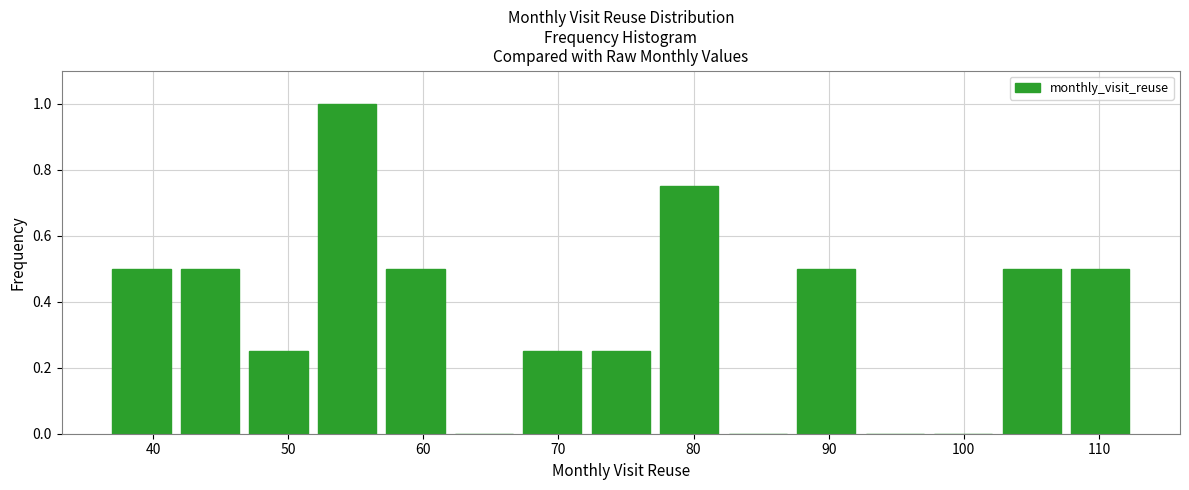

Reading left to right, transcribe this chart: for each bar, give the range it covers on the x-axis and its height. Neither the bar edges nor the heights are printed on the chart, so give them approximately, as read against the axes.

37 to 42: 0.50
42 to 47: 0.50
47 to 52: 0.26
52 to 57: 1.00
57 to 62: 0.50
62 to 67: 0
67 to 72: 0.26
72 to 78: 0.26
78 to 83: 0.76
83 to 88: 0
88 to 93: 0.50
93 to 98: 0
98 to 103: 0
103 to 108: 0.50
108 to 113: 0.50